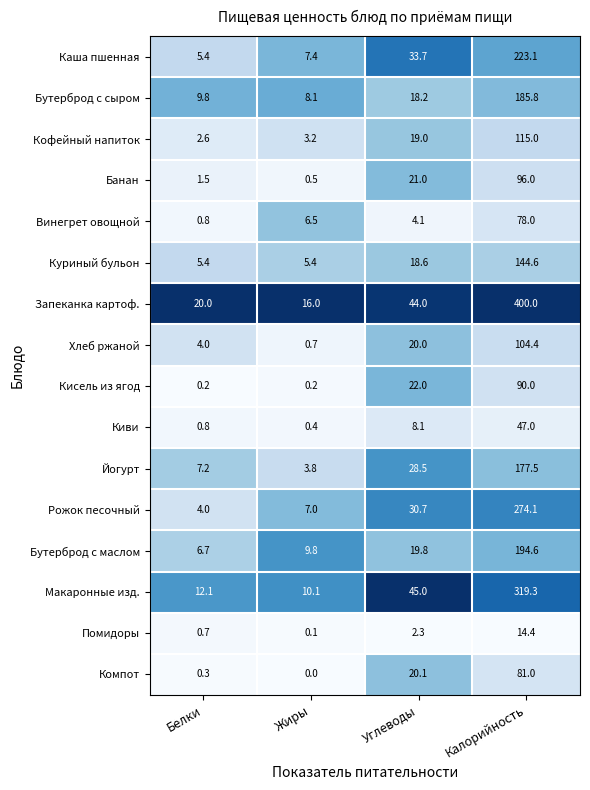

Is the value of Рожок песочный at Белки greater than the value of Компот at Углеводы?

No